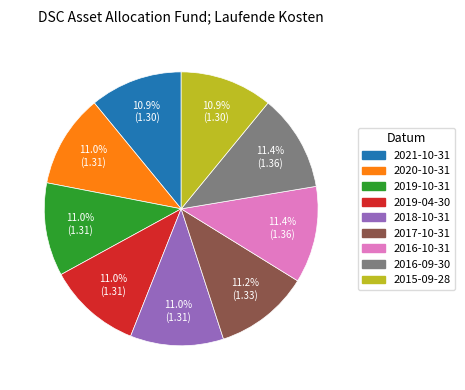

Combined, what portion of the pie is 2020-10-31 and 2018-10-31?

22.0%